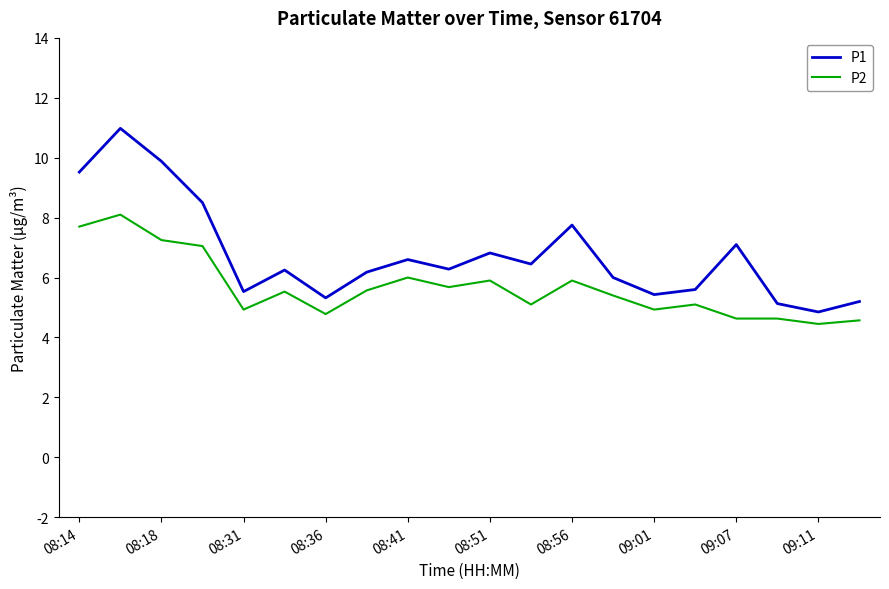

List the series in order of their overall mean, highest first.

P1, P2